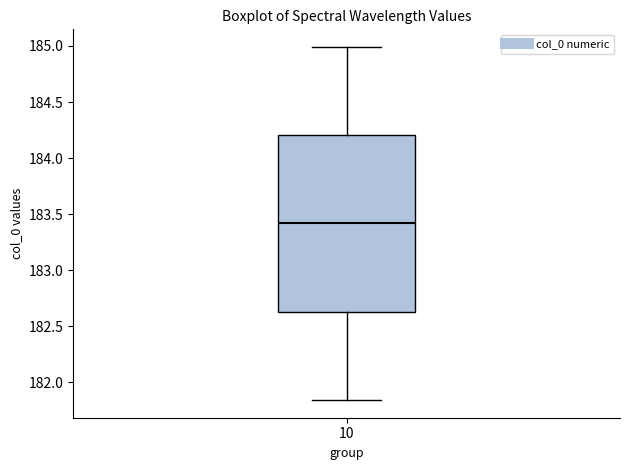

Transcribe this box plot: give where the median line is, the range the box spans, and where the two whiskers end, as read against the y-axis. The values are not printed on the chart, so give them approximately, as read against the axis.

median 183.40, box 182.65 to 184.20, whiskers 181.85 to 185.00